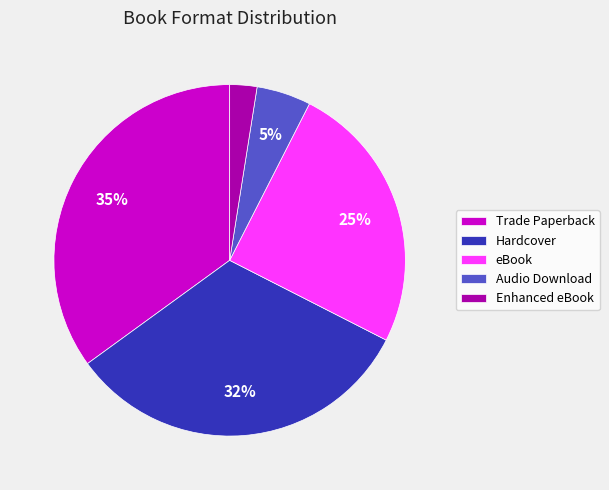

Do Audio Download and eBook together represent more than half of the pie?

No